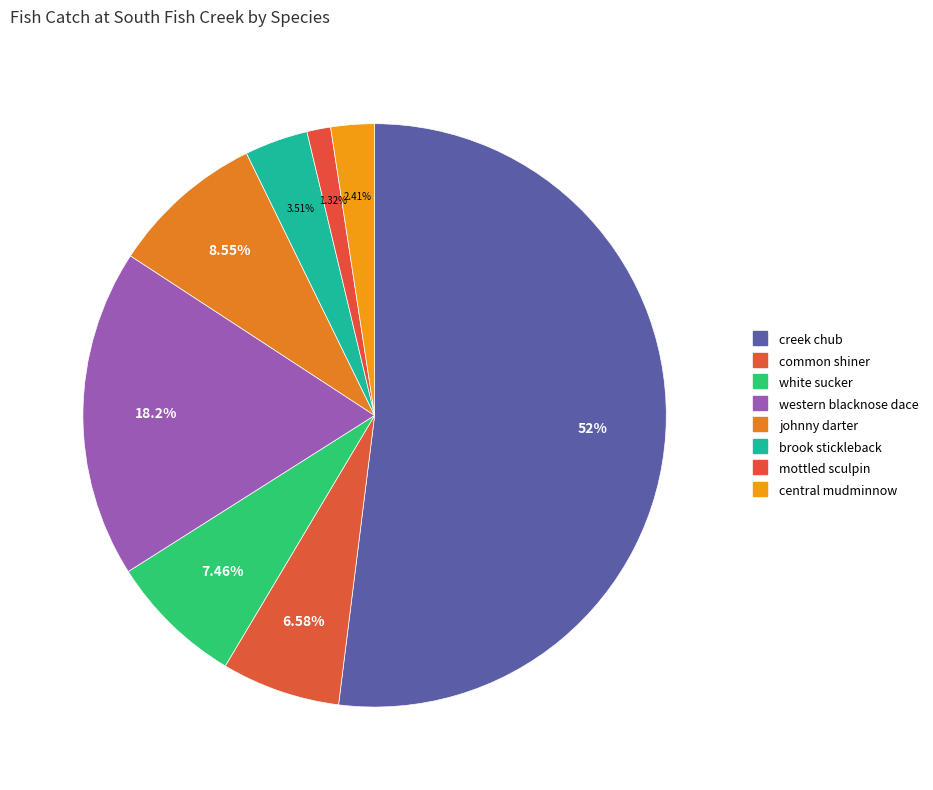

What is the ratio of the value at brook stickleback to the value at central mudminnow?

1.5